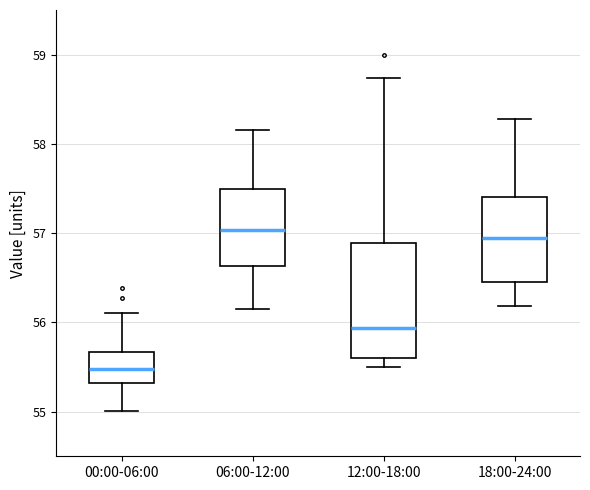

Comparing the boxes themselves (not the whiskers), which one is the tallest?

12:00-18:00